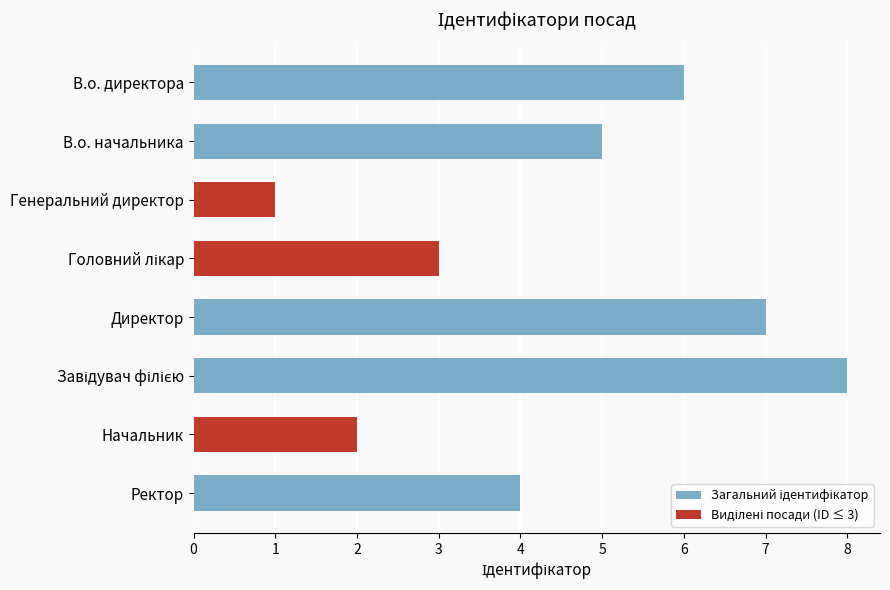

Reading top to bottom, transcribe all the data shown in this chart.

6	5	1	3	7	8	2	4